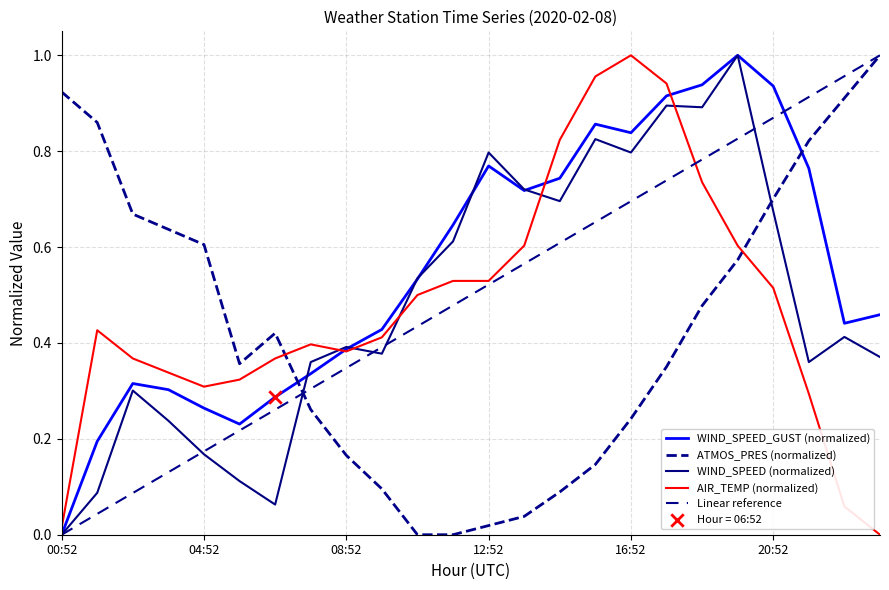

At which category is the sum across all series the highest?

19:52